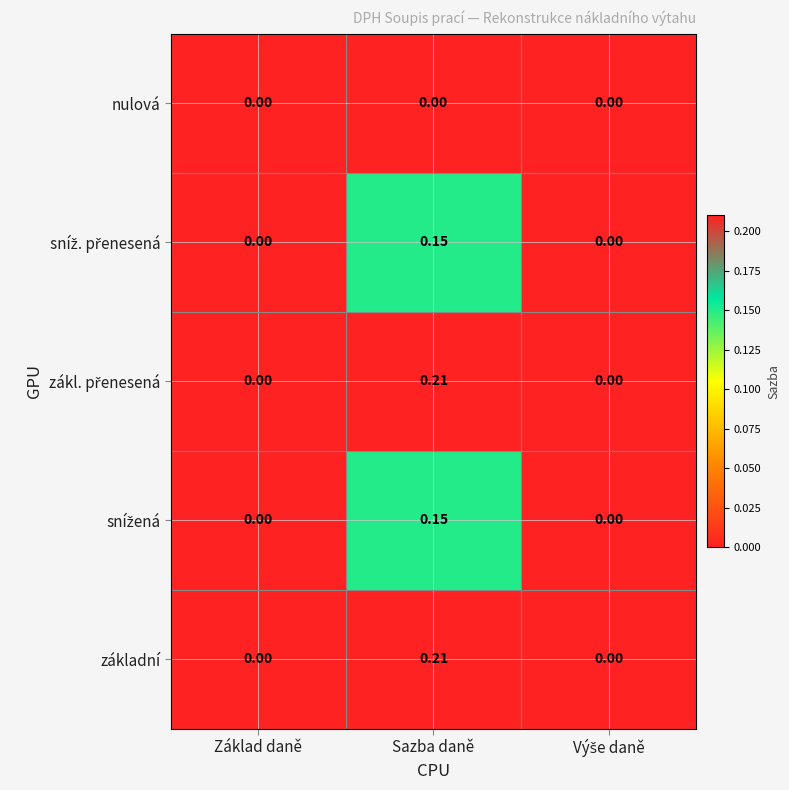

Count the number of data series in this chart.

5